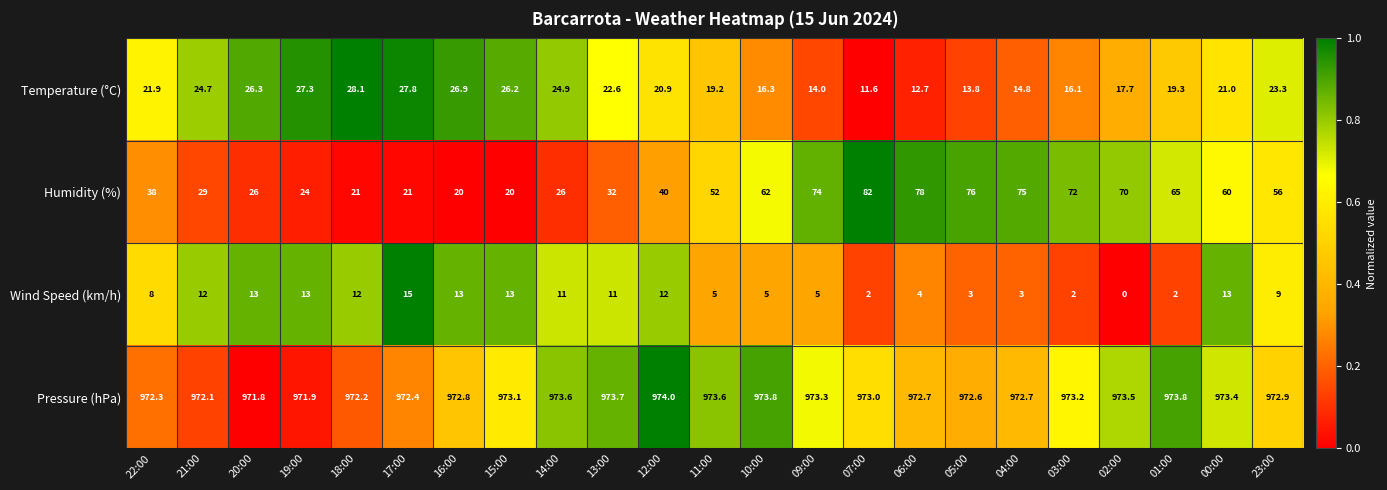

Is it true that Temperature (°C) equals 27.3 at 19:00?

True